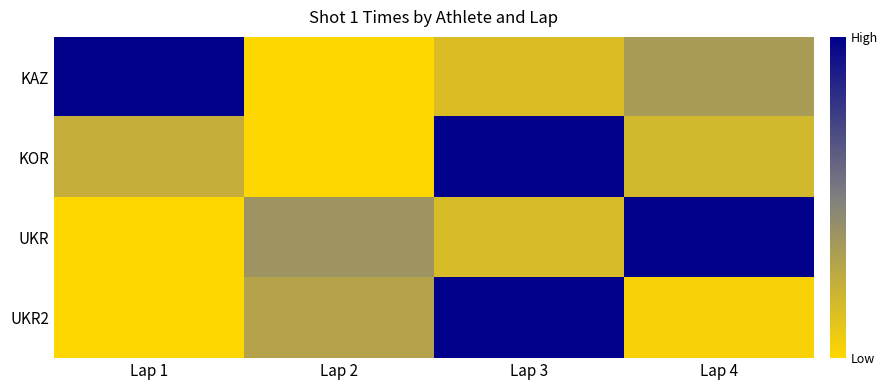

List the series in order of their overall mean, lowest first.

UKR2, KOR, KAZ, UKR